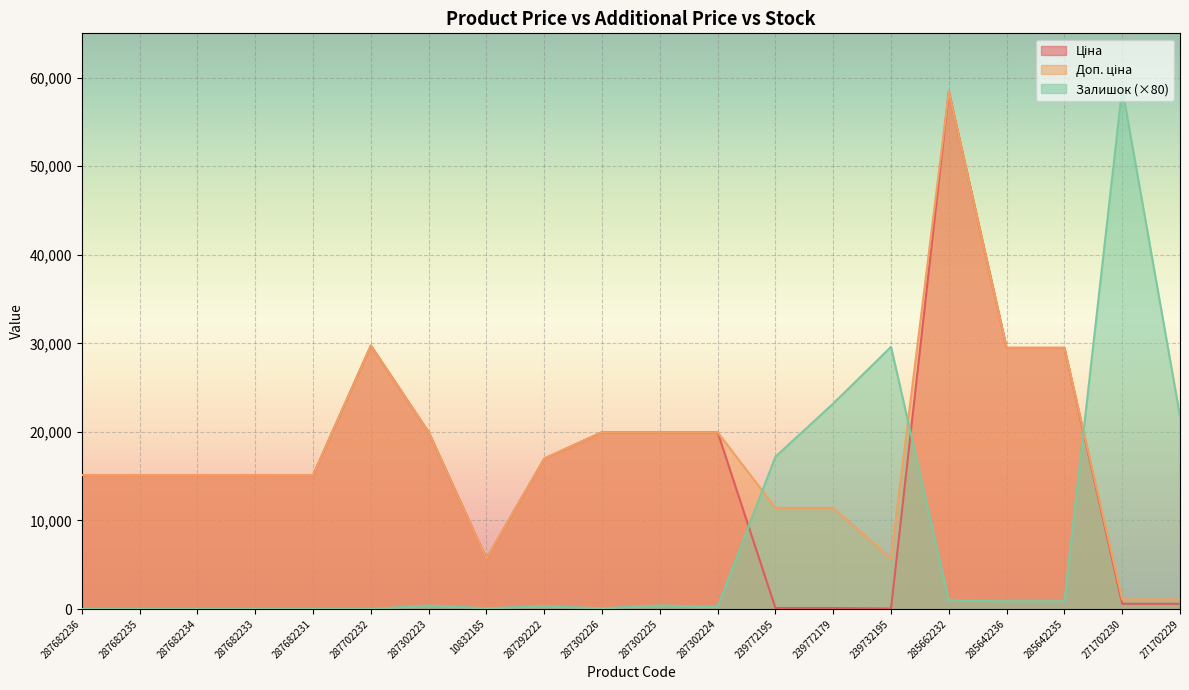

What is the label of the 7th point from the left?

287302223